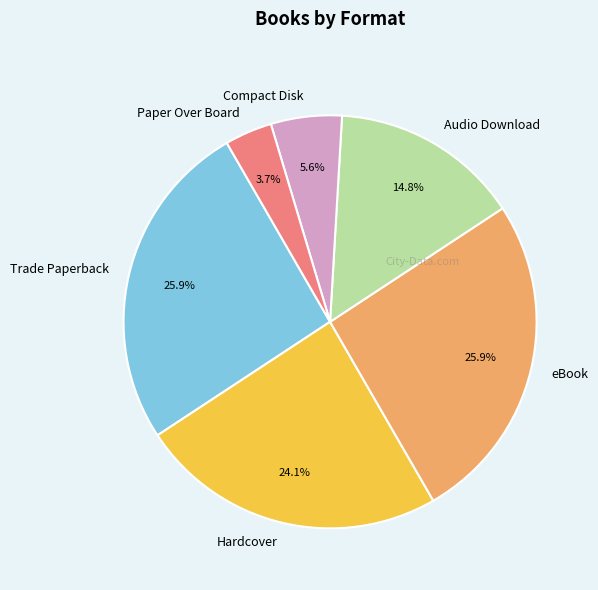

Approximately how many times larger is the value at Compact Disk compared to Paper Over Board?

1.5